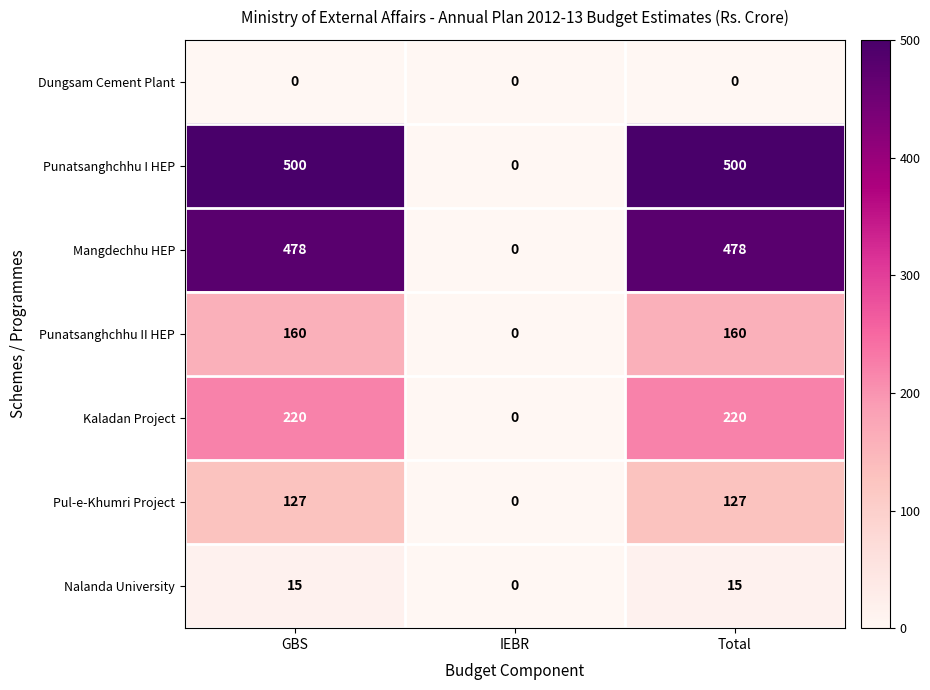

What is the sum of the Punatsanghchhu II HEP values at IEBR and Total?

160